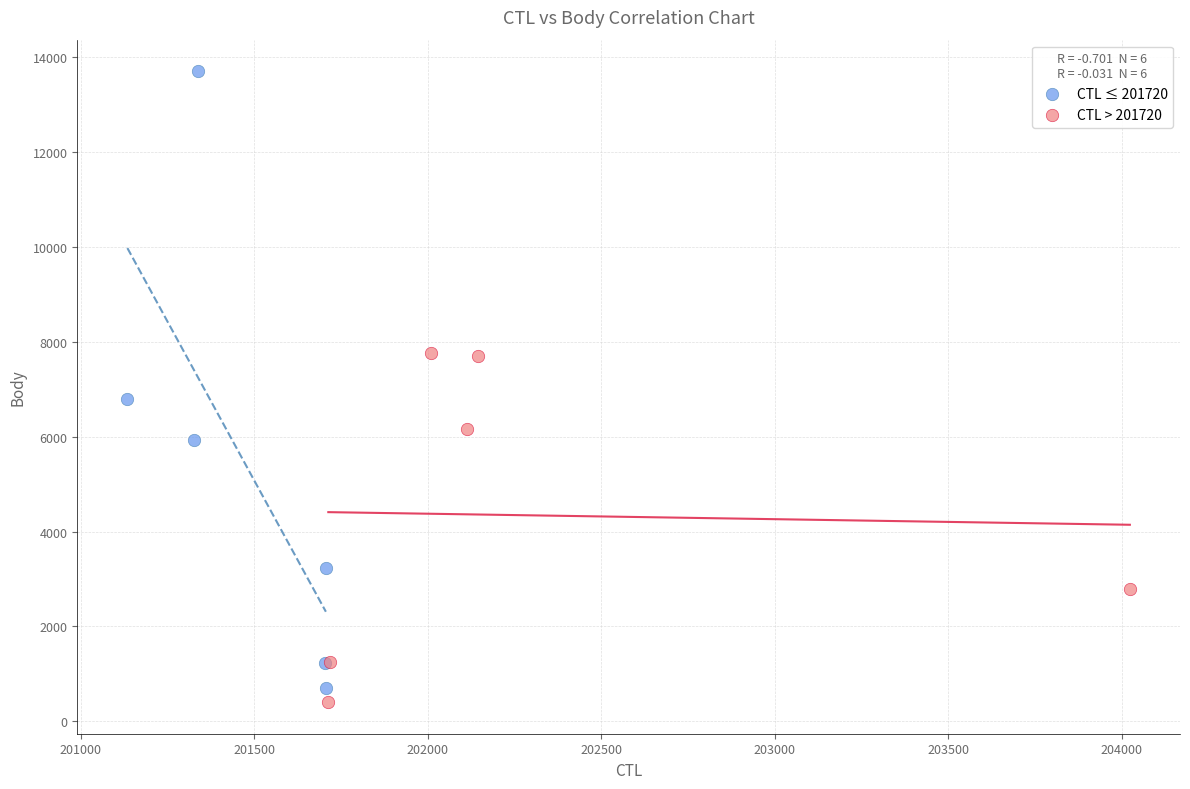

Which series contains the highest Y value?

CTL ≤ 201720